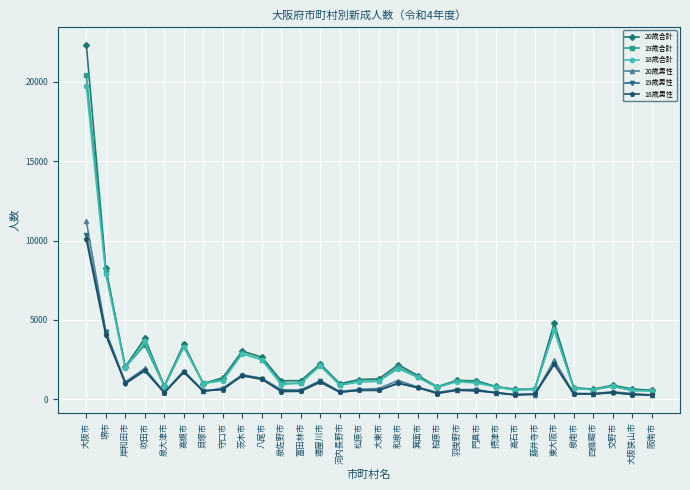

Is the value of 19歳男性 at 藤井寺市 greater than the value of 18歳男性 at 貝塚市?

No